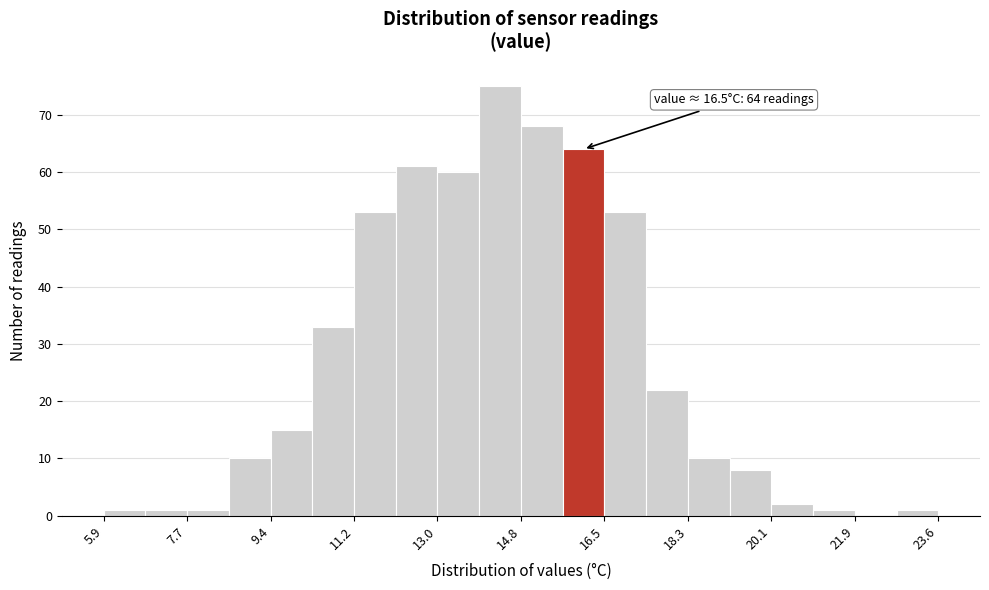

Which range on the x-axis has the tallest bar?

13.8 to 14.8